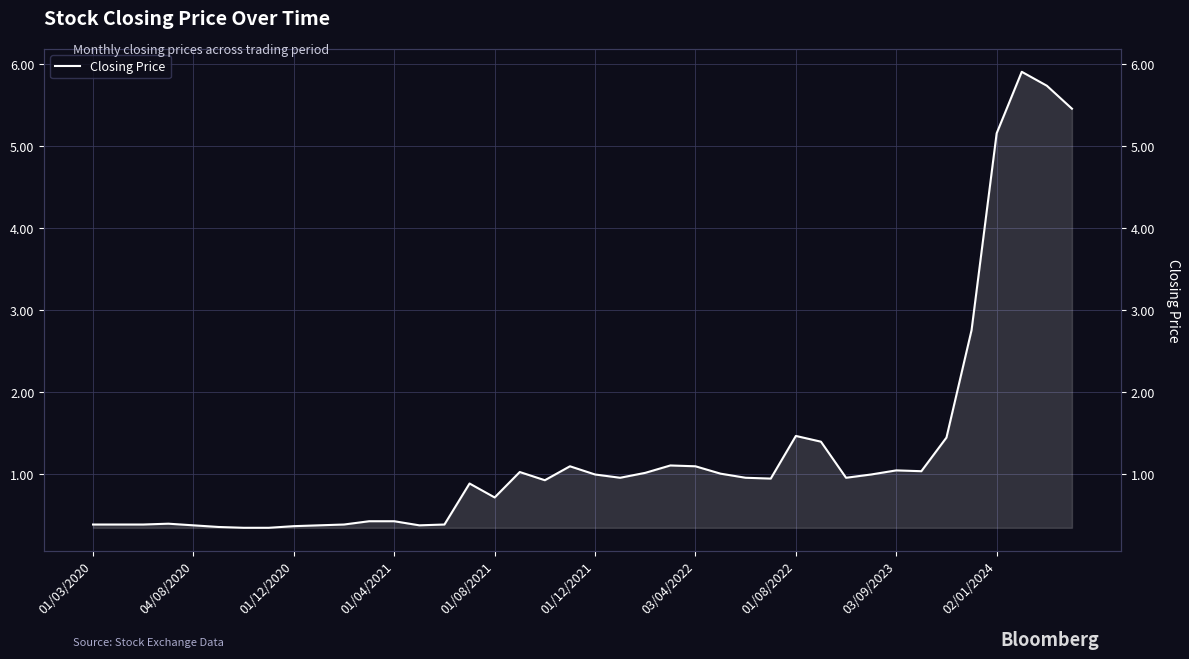

What is the value of the 6th point from the left?

0.3